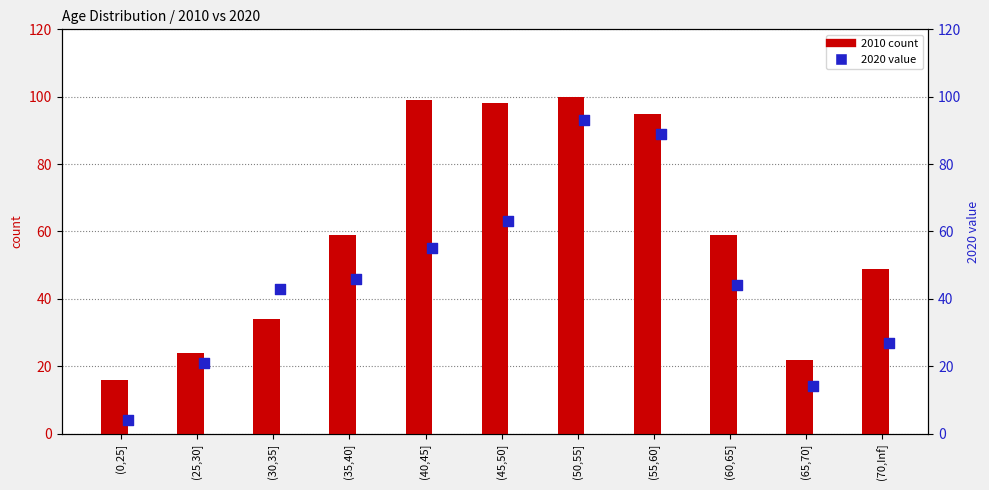

What is the total value across all series at (70,Inf]?

76